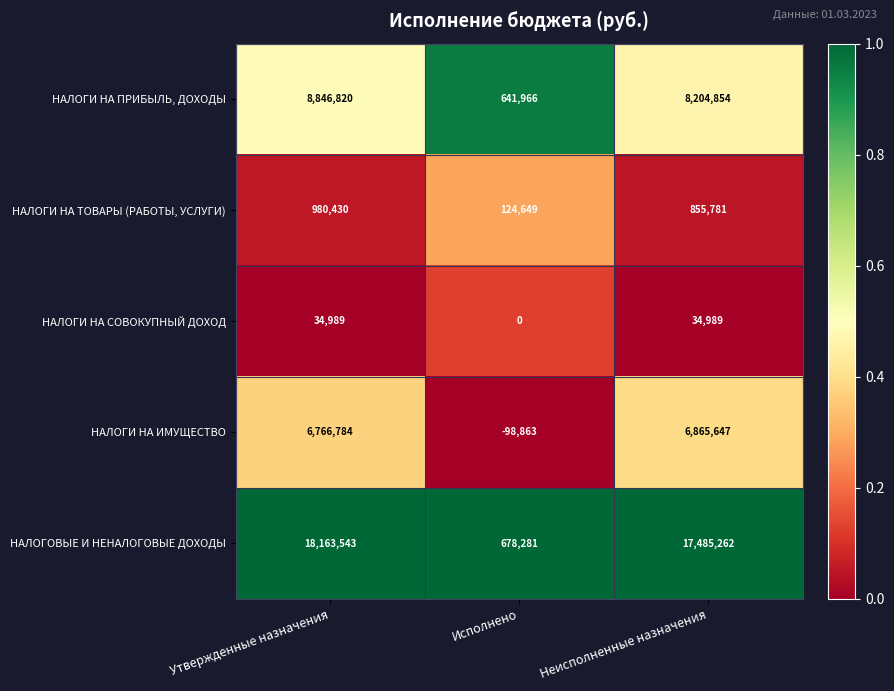

Where does the НАЛОГИ НА ПРИБЫЛЬ, ДОХОДЫ series first go above 8204854?

Утвержденные назначения